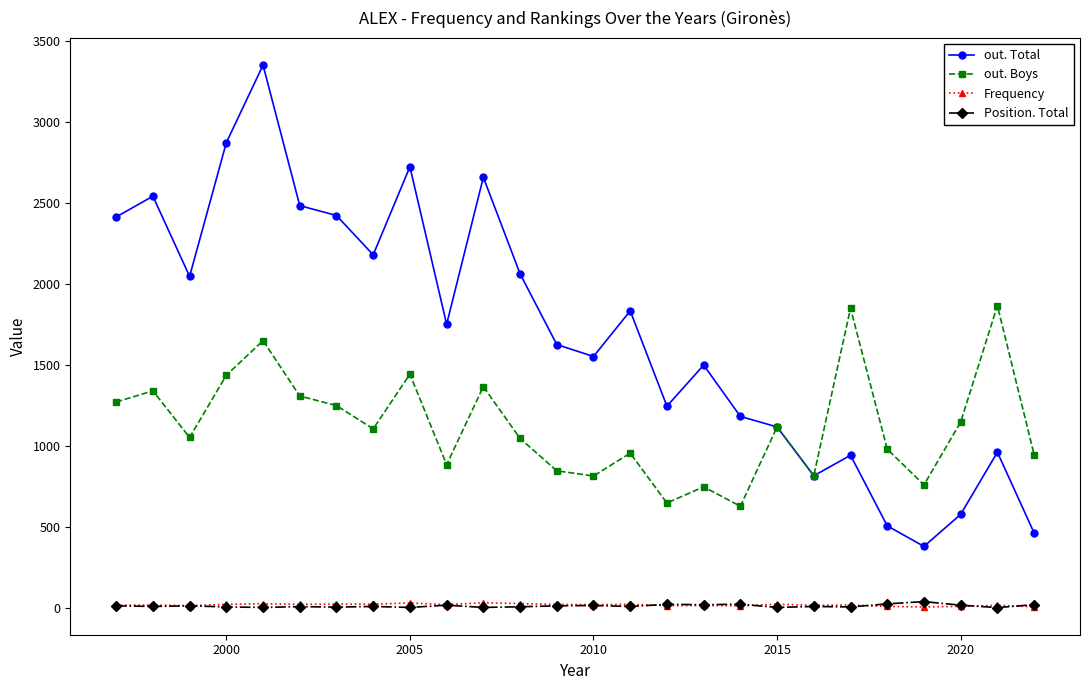

True or false: Frequency has more than 0 points higher than both neighbors.

True